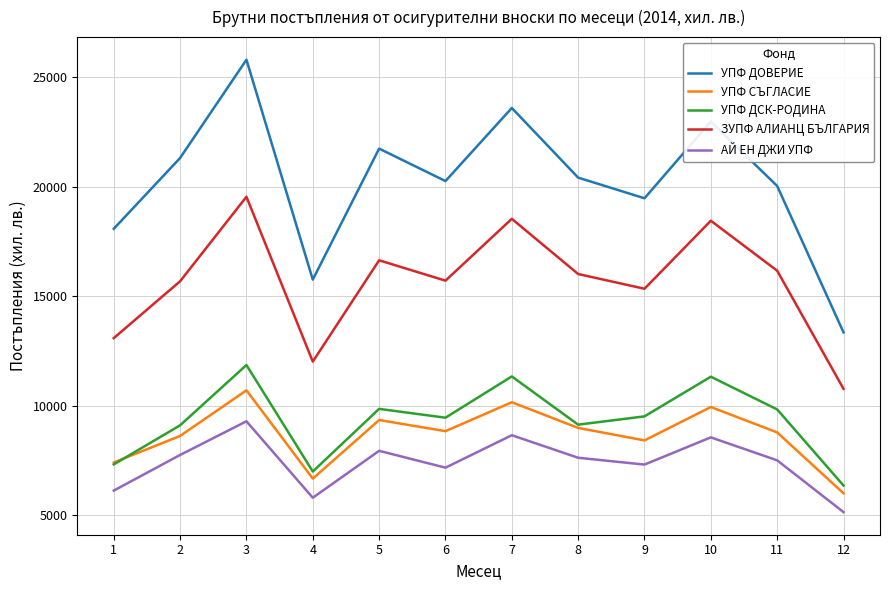

Which series has the largest total across all categories?

УПФ ДОВЕРИЕ